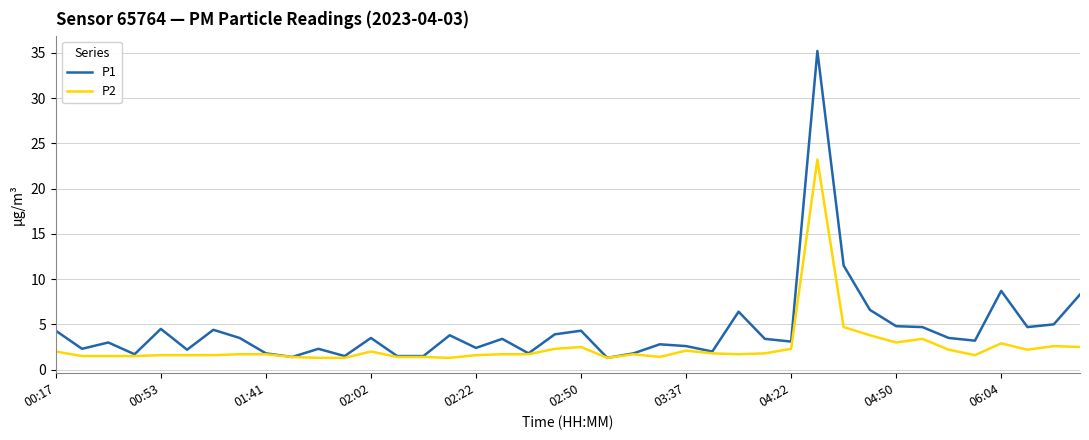

Rank the series by their average value, from lowest to highest.

P2, P1